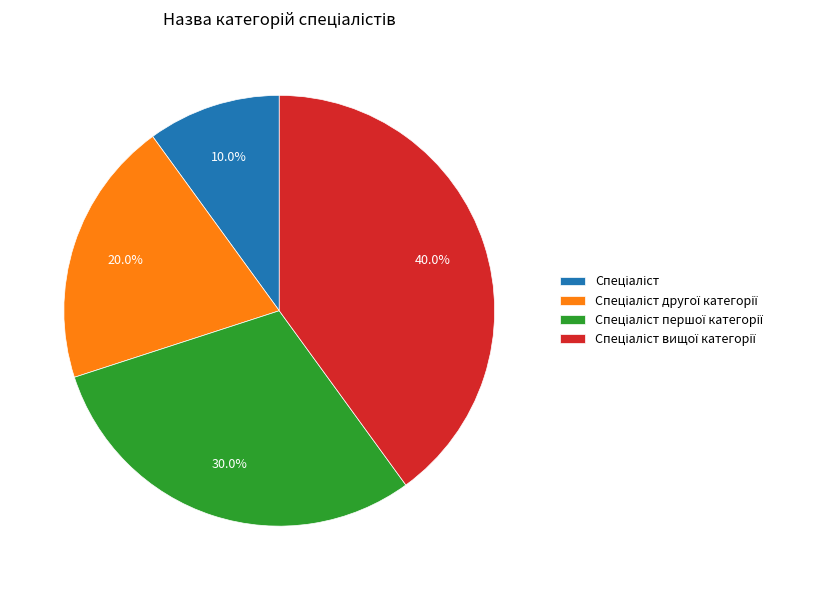

To the nearest percent, what is the difference between the largest and smallest slice percentages?

30%